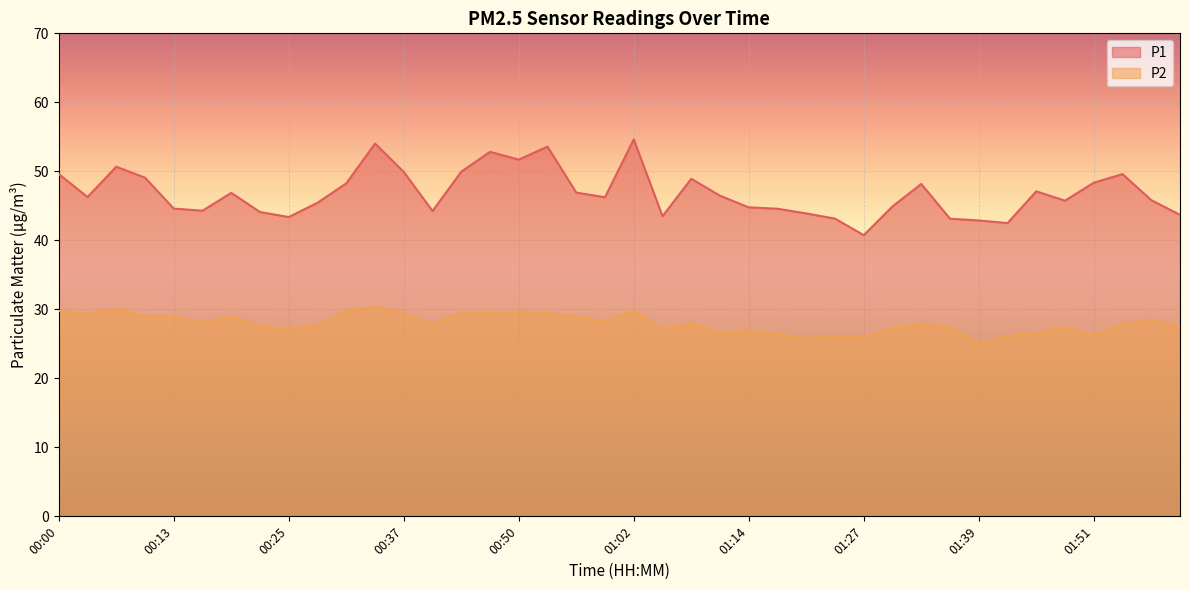

What is the spread (max minus min) of values at 00:50?

22.1